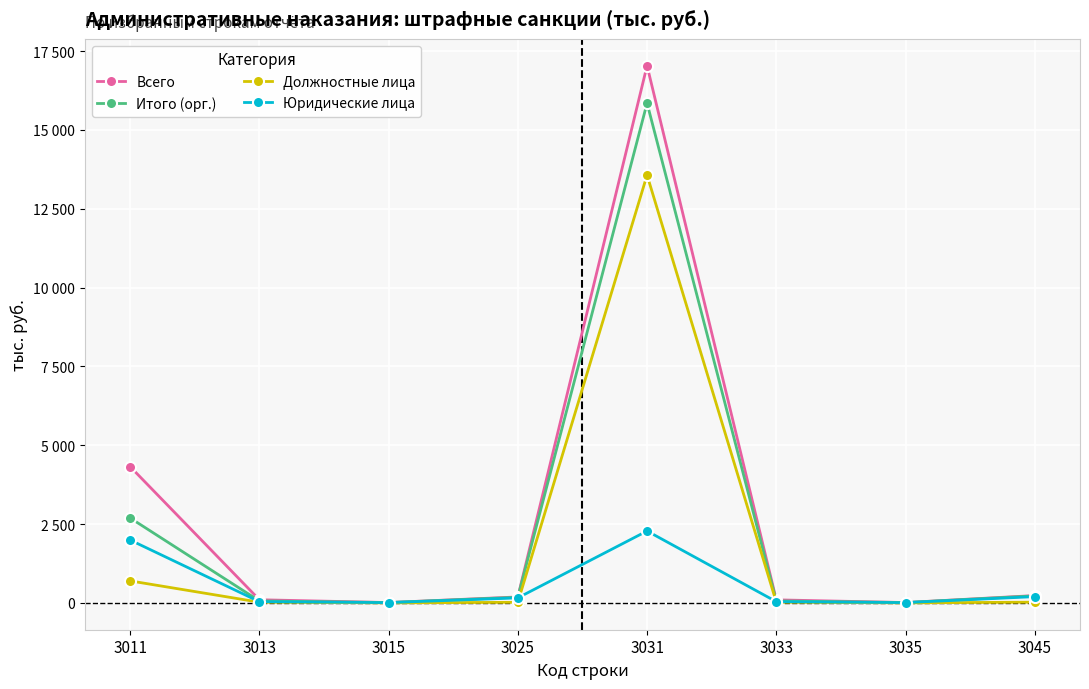

The value of Итого (орг.) at 3031 is 27050. True or false?

False